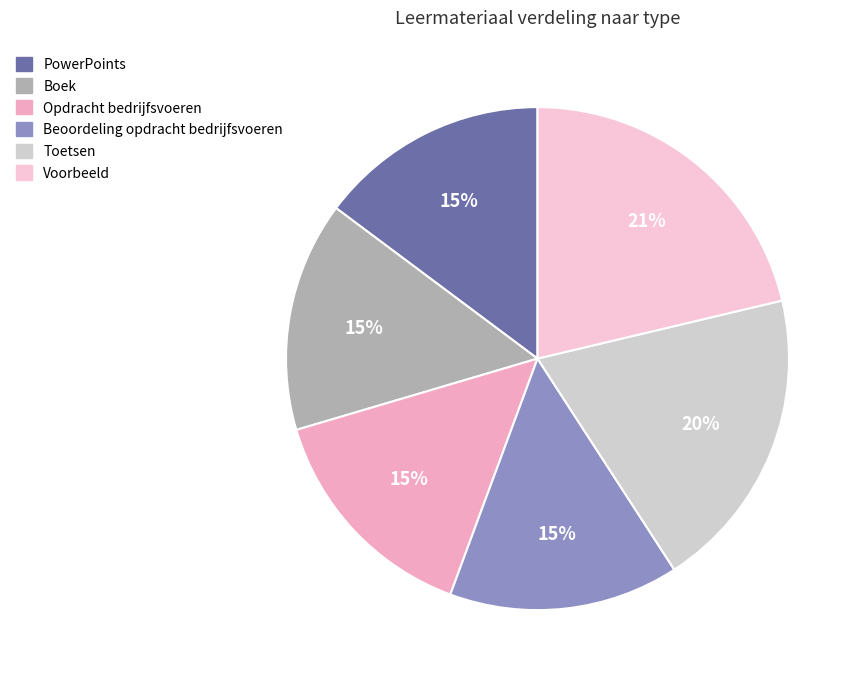

To the nearest percent, what is the combined percentage of Voorbeeld and Boek?

36%